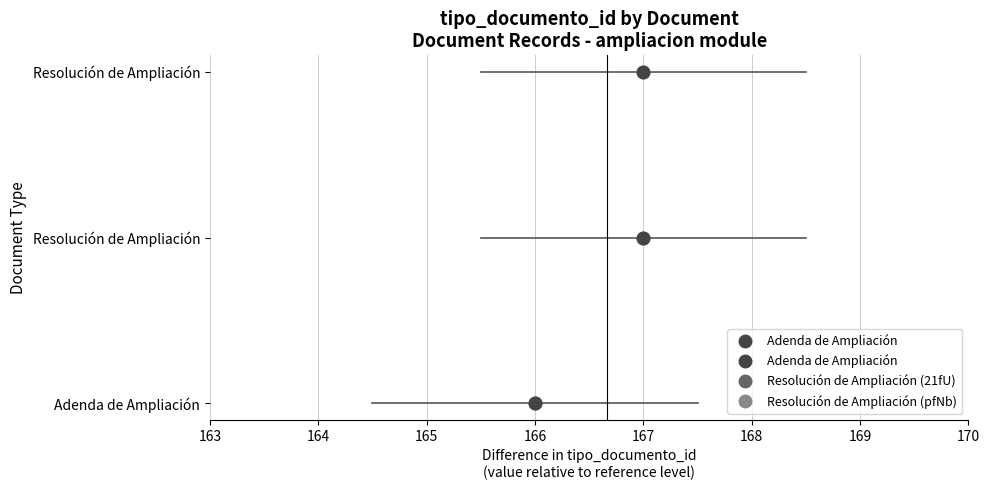

Reading left to right, what are all the values shown in this chart?

166	167	167